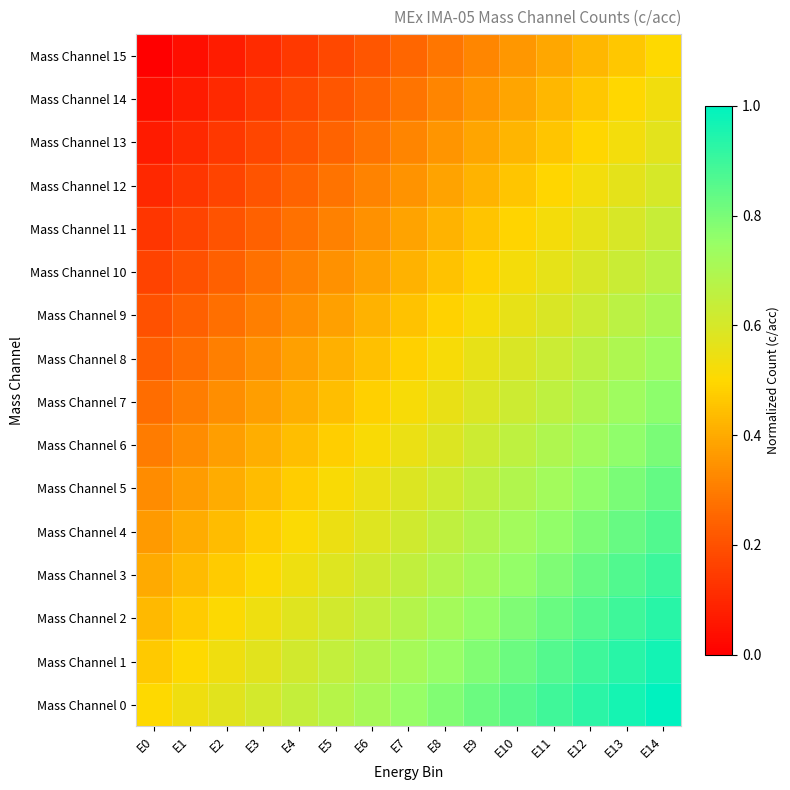

Reading left to right, what are all the values shown in this chart?

Mass Channel 0: E0=0.5	E1=0.5	E2=0.6	E3=0.6	E4=0.6	E5=0.7	E6=0.7	E7=0.8	E8=0.8	E9=0.8	E10=0.9	E11=0.9	E12=0.9	E13=1.0	E14=1.0
Mass Channel 1: E0=0.5	E1=0.5	E2=0.5	E3=0.6	E4=0.6	E5=0.6	E6=0.7	E7=0.7	E8=0.8	E9=0.8	E10=0.8	E11=0.9	E12=0.9	E13=0.9	E14=1.0
Mass Channel 2: E0=0.4	E1=0.5	E2=0.5	E3=0.5	E4=0.6	E5=0.6	E6=0.6	E7=0.7	E8=0.7	E9=0.8	E10=0.8	E11=0.8	E12=0.9	E13=0.9	E14=0.9
Mass Channel 3: E0=0.4	E1=0.4	E2=0.5	E3=0.5	E4=0.5	E5=0.6	E6=0.6	E7=0.7	E8=0.7	E9=0.7	E10=0.8	E11=0.8	E12=0.8	E13=0.9	E14=0.9
Mass Channel 4: E0=0.4	E1=0.4	E2=0.4	E3=0.5	E4=0.5	E5=0.5	E6=0.6	E7=0.6	E8=0.7	E9=0.7	E10=0.7	E11=0.8	E12=0.8	E13=0.8	E14=0.9
Mass Channel 5: E0=0.3	E1=0.4	E2=0.4	E3=0.4	E4=0.5	E5=0.5	E6=0.5	E7=0.6	E8=0.6	E9=0.7	E10=0.7	E11=0.7	E12=0.8	E13=0.8	E14=0.8
Mass Channel 6: E0=0.3	E1=0.3	E2=0.4	E3=0.4	E4=0.4	E5=0.5	E6=0.5	E7=0.6	E8=0.6	E9=0.6	E10=0.7	E11=0.7	E12=0.7	E13=0.8	E14=0.8
Mass Channel 7: E0=0.3	E1=0.3	E2=0.3	E3=0.4	E4=0.4	E5=0.4	E6=0.5	E7=0.5	E8=0.6	E9=0.6	E10=0.6	E11=0.7	E12=0.7	E13=0.7	E14=0.8
Mass Channel 8: E0=0.2	E1=0.3	E2=0.3	E3=0.3	E4=0.4	E5=0.4	E6=0.4	E7=0.5	E8=0.5	E9=0.6	E10=0.6	E11=0.6	E12=0.7	E13=0.7	E14=0.7
Mass Channel 9: E0=0.2	E1=0.2	E2=0.3	E3=0.3	E4=0.3	E5=0.4	E6=0.4	E7=0.5	E8=0.5	E9=0.5	E10=0.6	E11=0.6	E12=0.6	E13=0.7	E14=0.7
Mass Channel 10: E0=0.2	E1=0.2	E2=0.2	E3=0.3	E4=0.3	E5=0.3	E6=0.4	E7=0.4	E8=0.5	E9=0.5	E10=0.5	E11=0.6	E12=0.6	E13=0.6	E14=0.7
Mass Channel 11: E0=0.1	E1=0.2	E2=0.2	E3=0.2	E4=0.3	E5=0.3	E6=0.3	E7=0.4	E8=0.4	E9=0.5	E10=0.5	E11=0.5	E12=0.6	E13=0.6	E14=0.6
Mass Channel 12: E0=0.1	E1=0.1	E2=0.2	E3=0.2	E4=0.2	E5=0.3	E6=0.3	E7=0.3	E8=0.4	E9=0.4	E10=0.5	E11=0.5	E12=0.5	E13=0.6	E14=0.6
Mass Channel 13: E0=0.1	E1=0.1	E2=0.1	E3=0.2	E4=0.2	E5=0.2	E6=0.3	E7=0.3	E8=0.4	E9=0.4	E10=0.4	E11=0.5	E12=0.5	E13=0.5	E14=0.6
Mass Channel 14: E0=0.0	E1=0.1	E2=0.1	E3=0.1	E4=0.2	E5=0.2	E6=0.2	E7=0.3	E8=0.3	E9=0.4	E10=0.4	E11=0.4	E12=0.5	E13=0.5	E14=0.5
Mass Channel 15: E0=0.0	E1=0.0	E2=0.1	E3=0.1	E4=0.1	E5=0.2	E6=0.2	E7=0.2	E8=0.3	E9=0.3	E10=0.4	E11=0.4	E12=0.4	E13=0.5	E14=0.5